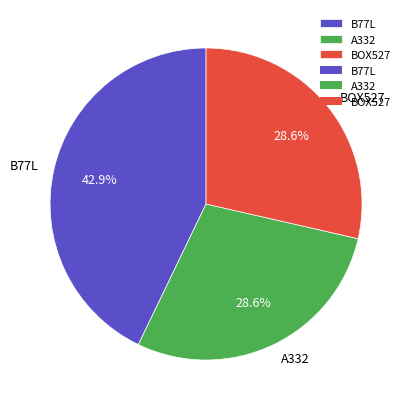

Approximately how many times larger is the value at A332 compared to BOX527?

1.0